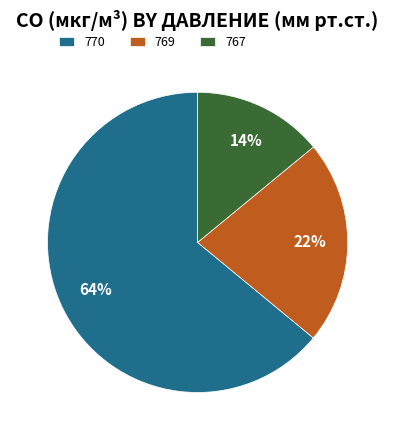

What is the ratio of the value at 770 to the value at 767?

4.6